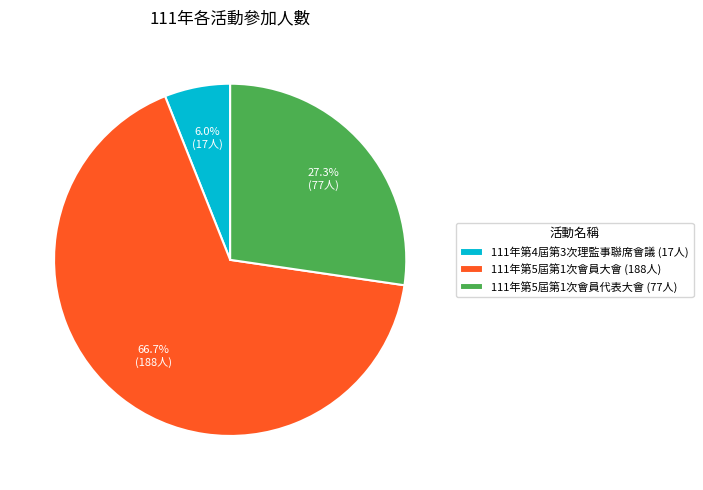

Which category has the smallest portion of the pie?

111年第4屆第3次理監事聯席會議